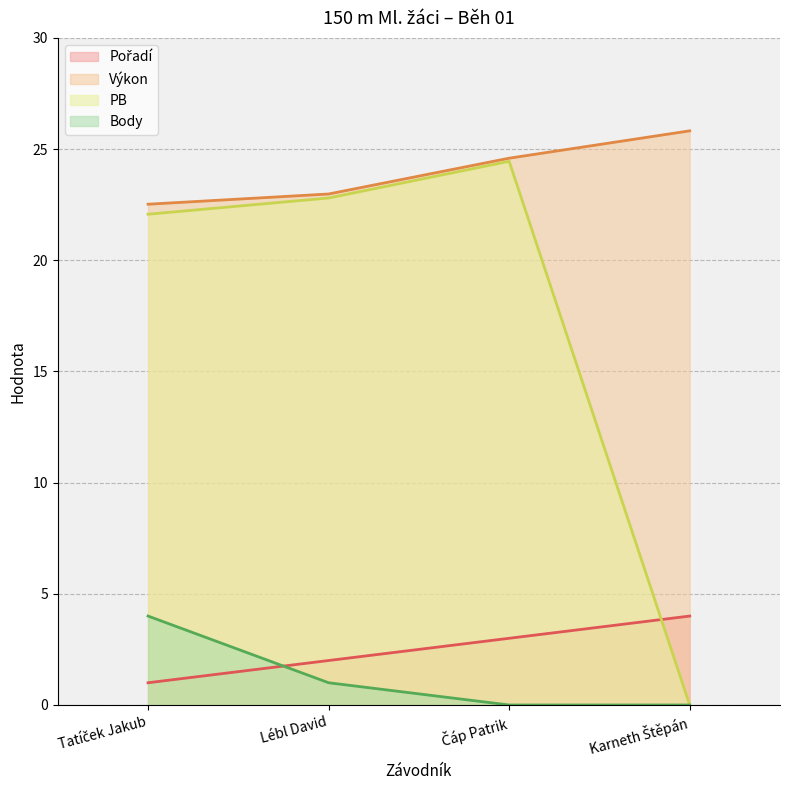

How many lines are shown in the chart?

4